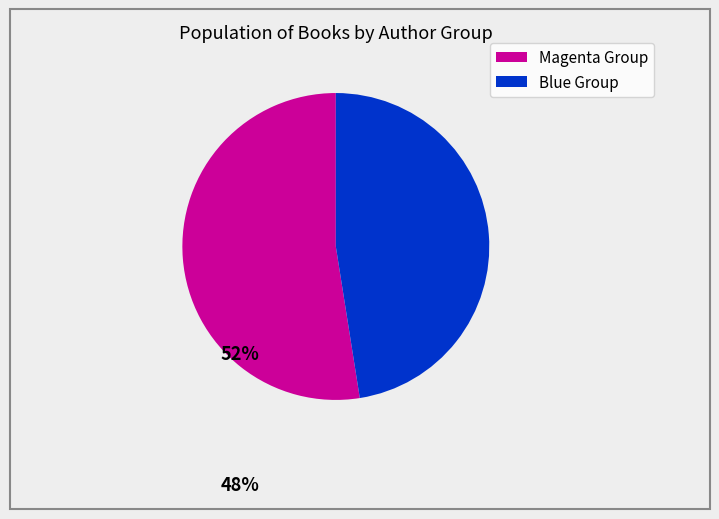

Is there any slice that represents more than half of the pie?

Yes